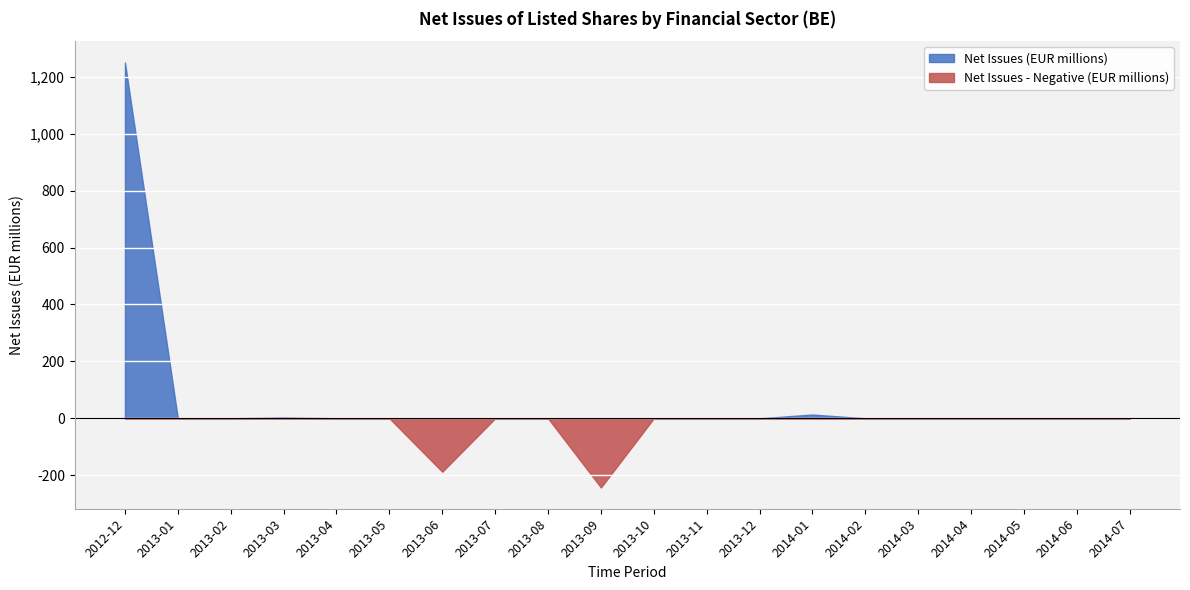

List the labels in order of value, largest first.

2012-12, 2014-01, 2013-03, 2013-01, 2013-02, 2013-04, 2013-05, 2013-07, 2013-08, 2013-10, 2013-11, 2013-12, 2014-02, 2014-03, 2014-04, 2014-05, 2014-06, 2014-07, 2013-06, 2013-09